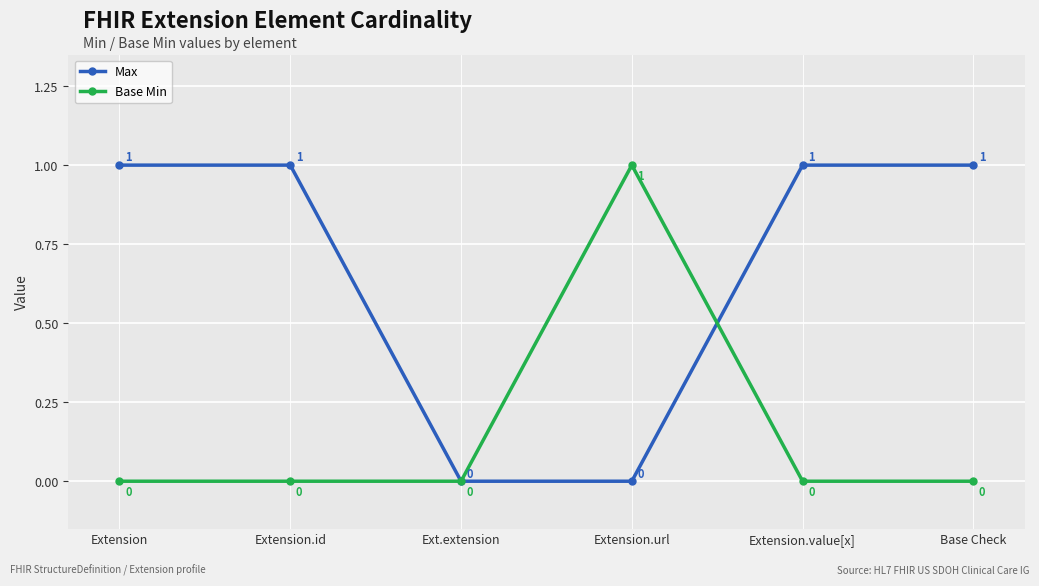

Which series changed the most between Extension and Ext.extension?

Max